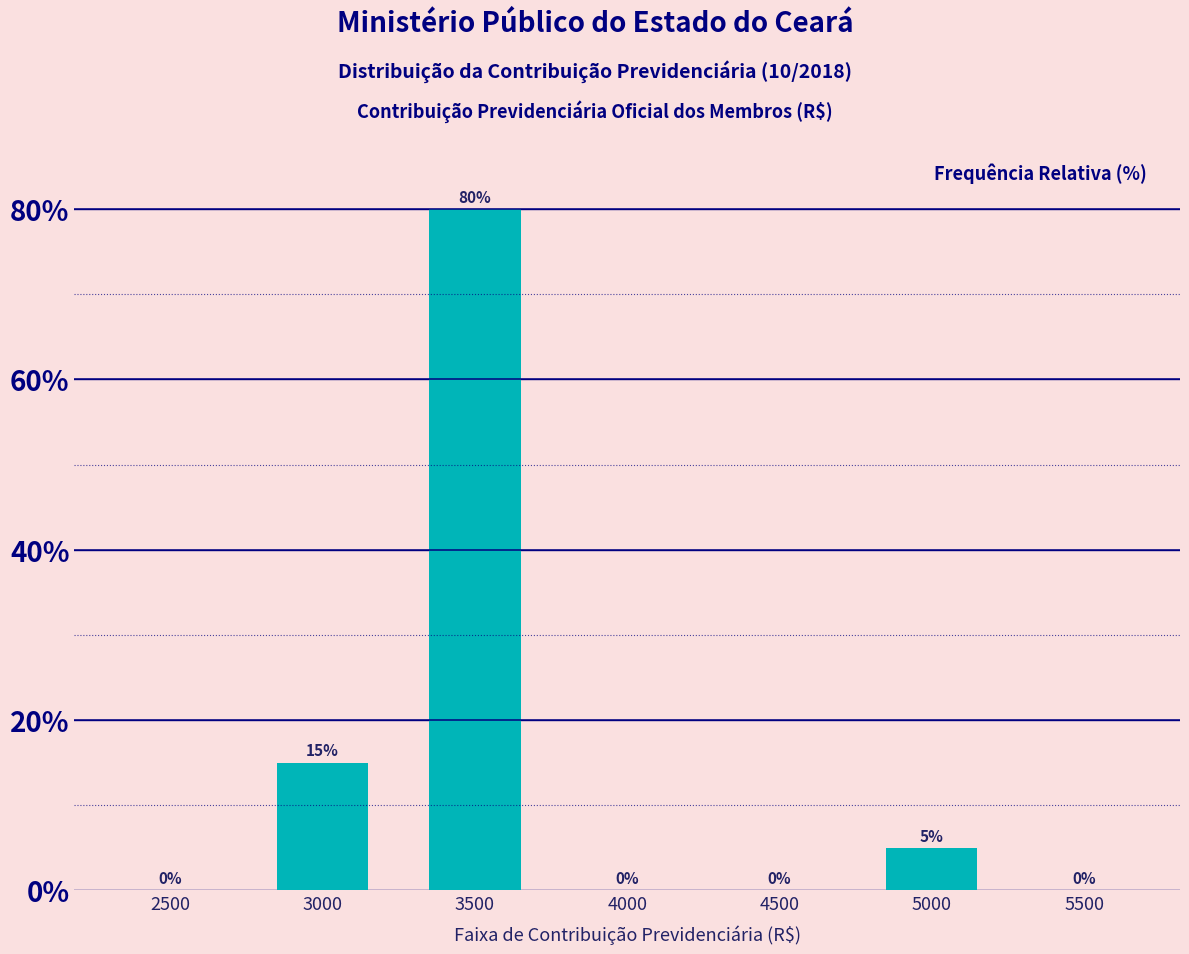

Reading left to right, transcribe all the data shown in this chart.

2500=0	3000=15	3500=80	4000=0	4500=0	5000=5	5500=0